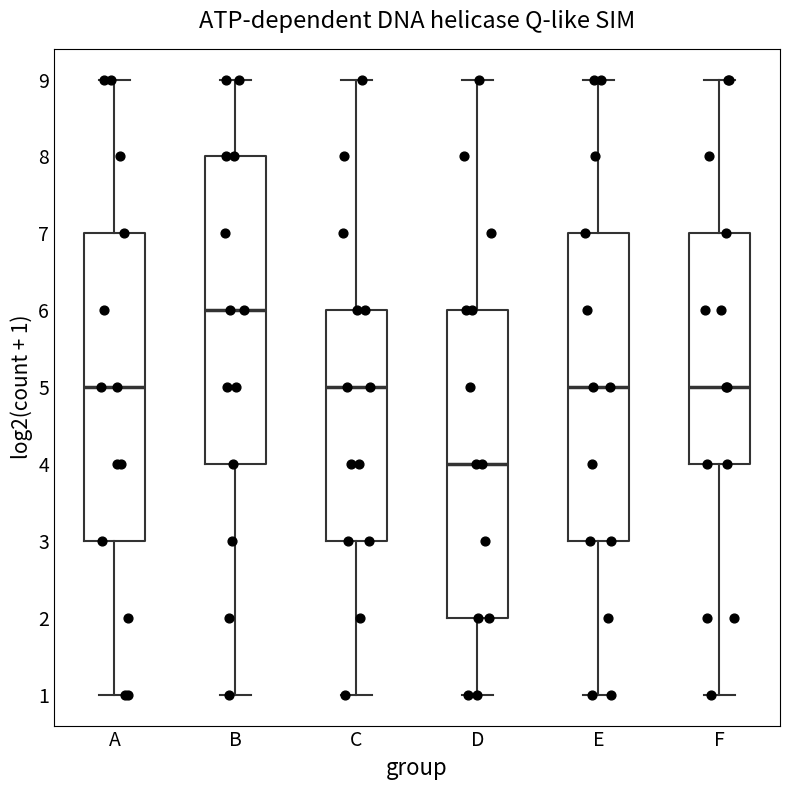

Reading left to right, read every box against the y-axis: the position of its median line, the range the box covers, and the ends of its whiskers. The values are not printed on the chart, so give them approximately, as read against the axis.

A: median 5, box 3 to 7, whiskers 1 to 9
B: median 6, box 4 to 8, whiskers 1 to 9
C: median 5, box 3 to 6, whiskers 1 to 9
D: median 4, box 2 to 6, whiskers 1 to 9
E: median 5, box 3 to 7, whiskers 1 to 9
F: median 5, box 4 to 7, whiskers 1 to 9